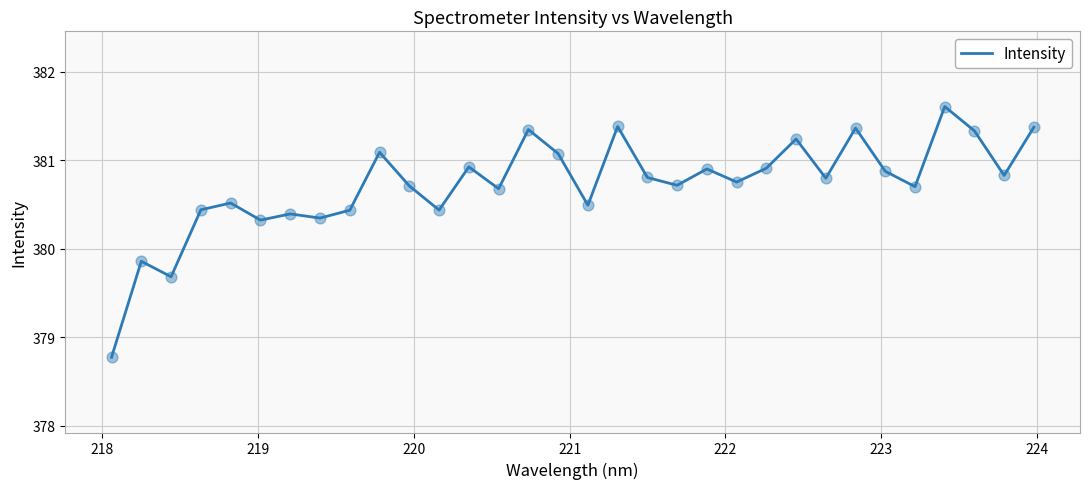

What is the maximum value shown in the chart?

381.6